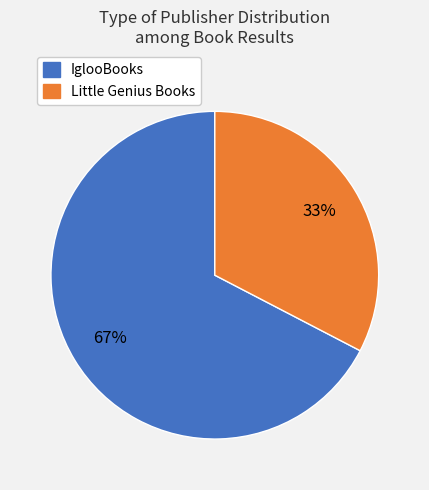

Does any single category account for the majority?

Yes